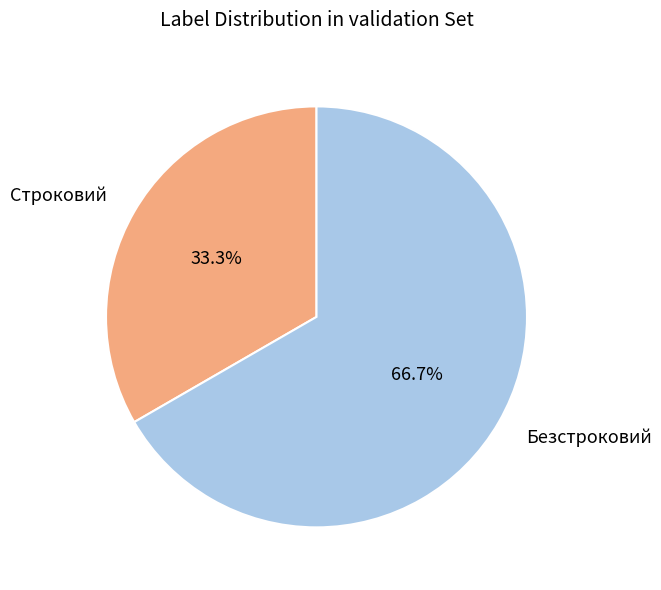

Combined, do Безстроковий and Строковий account for over 50%?

Yes